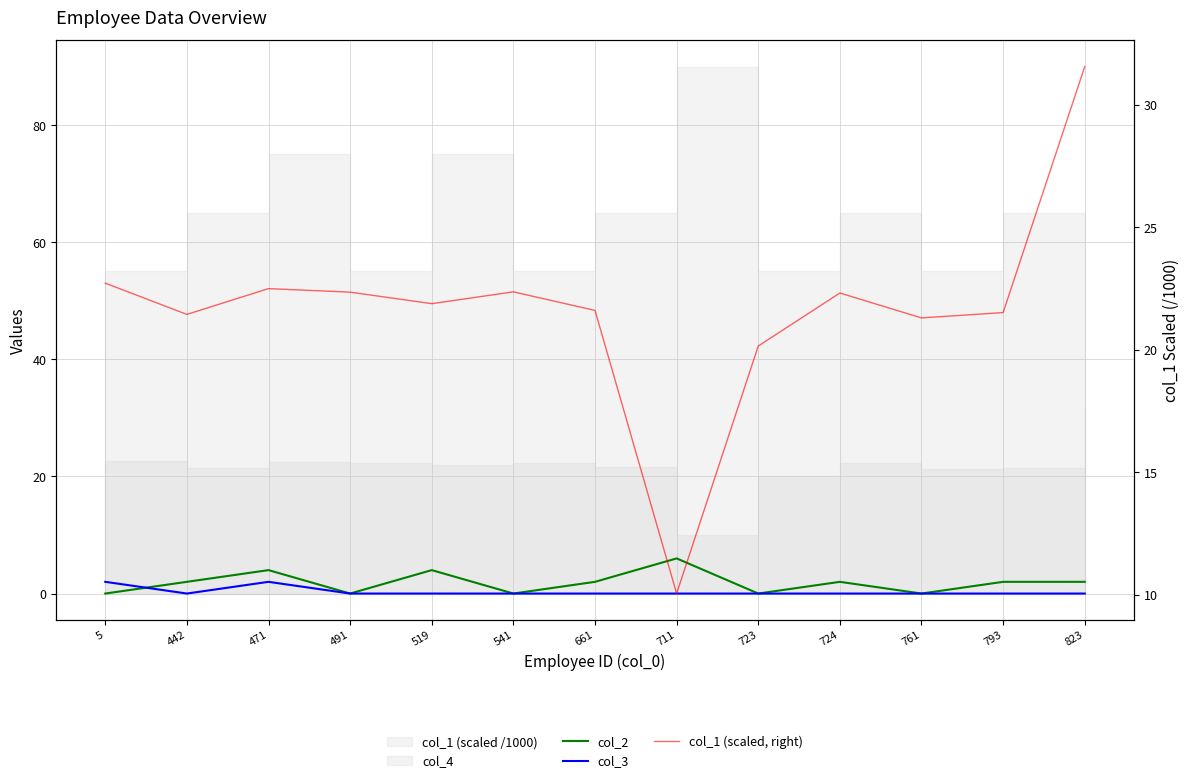

The value of col_3 at 661 is 0.0. True or false?

True